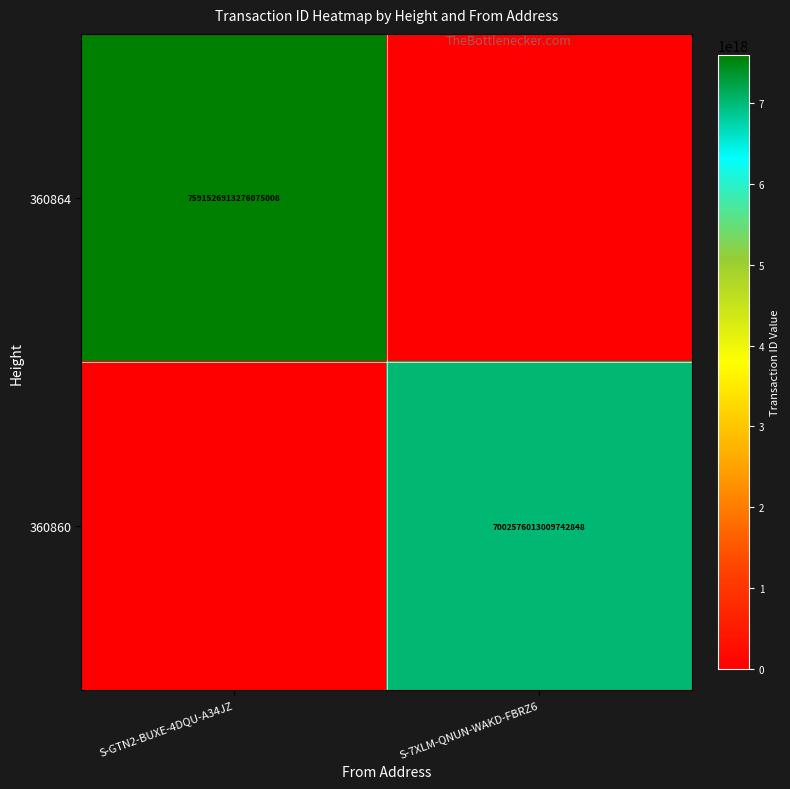

True or false: 360864 has a value of 3501265523688761856 at S-GTN2-BUXE-4DQU-A34JZ.

False